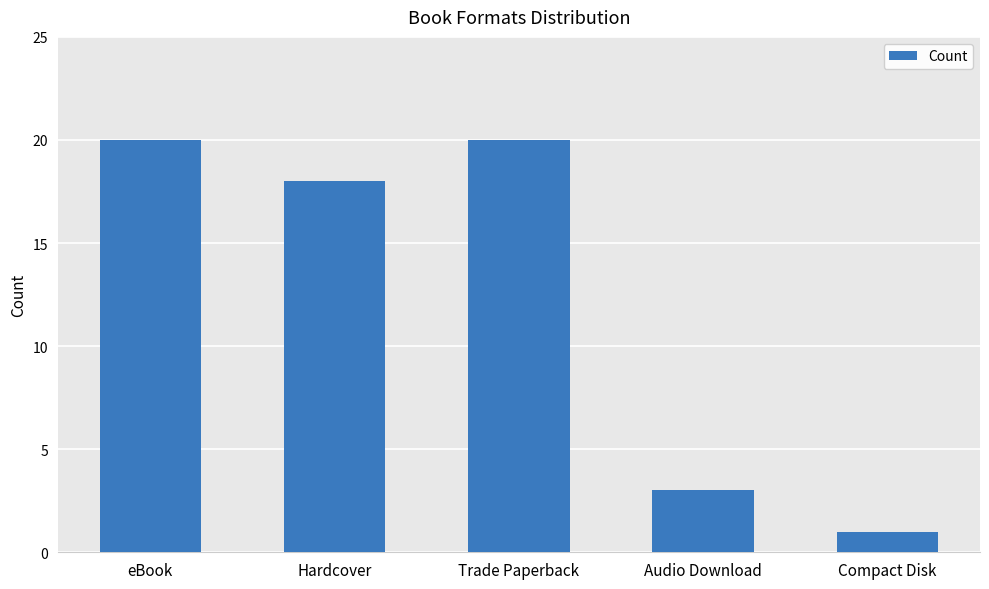

What is the change in value from eBook to Compact Disk?

-19